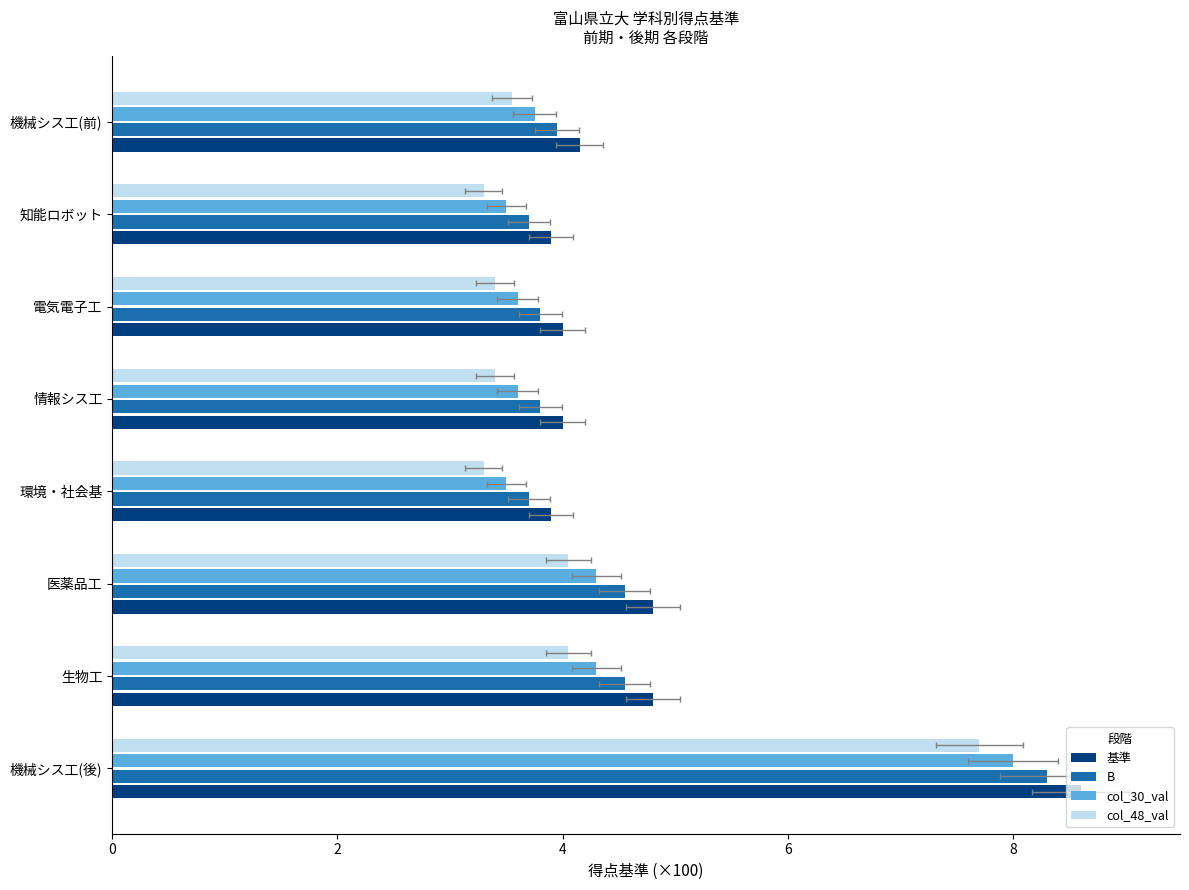

Is the value of B at 環境・社会基 greater than the value of col_30_val at 電気電子工?

Yes